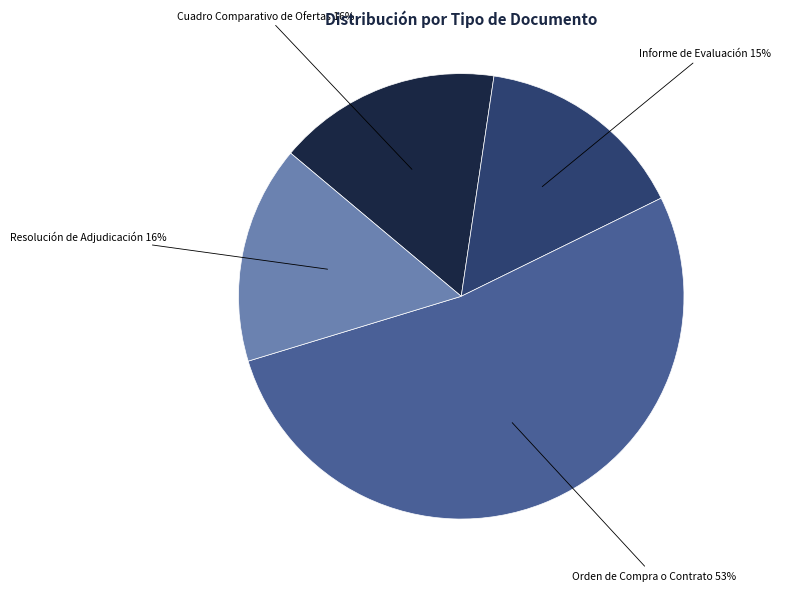

To the nearest percent, what is the average slice percentage?

25%